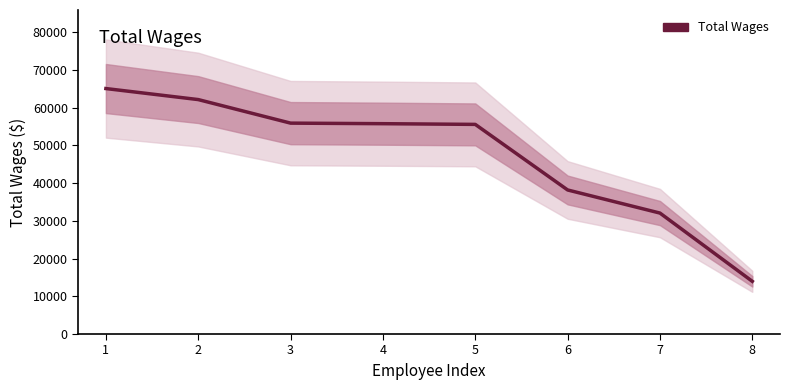

Which category has the lowest value across all series?

8